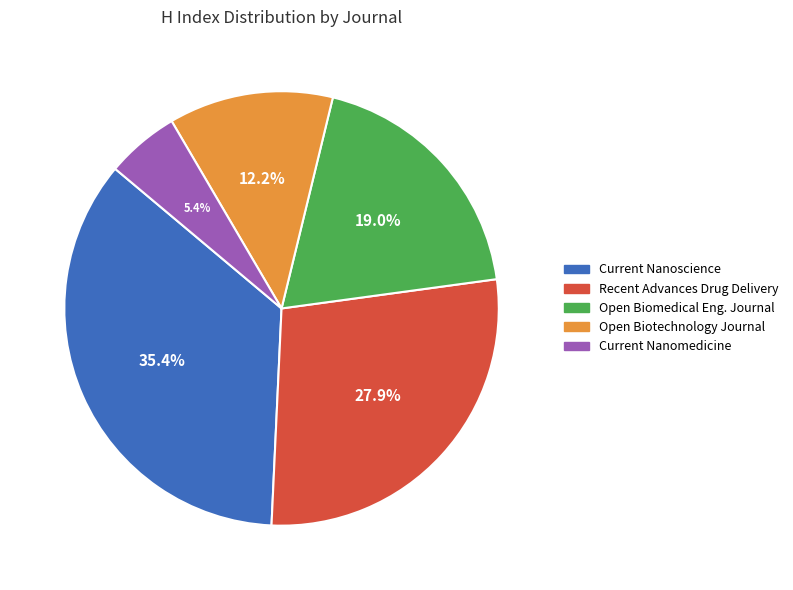

Is there any slice that represents more than half of the pie?

No